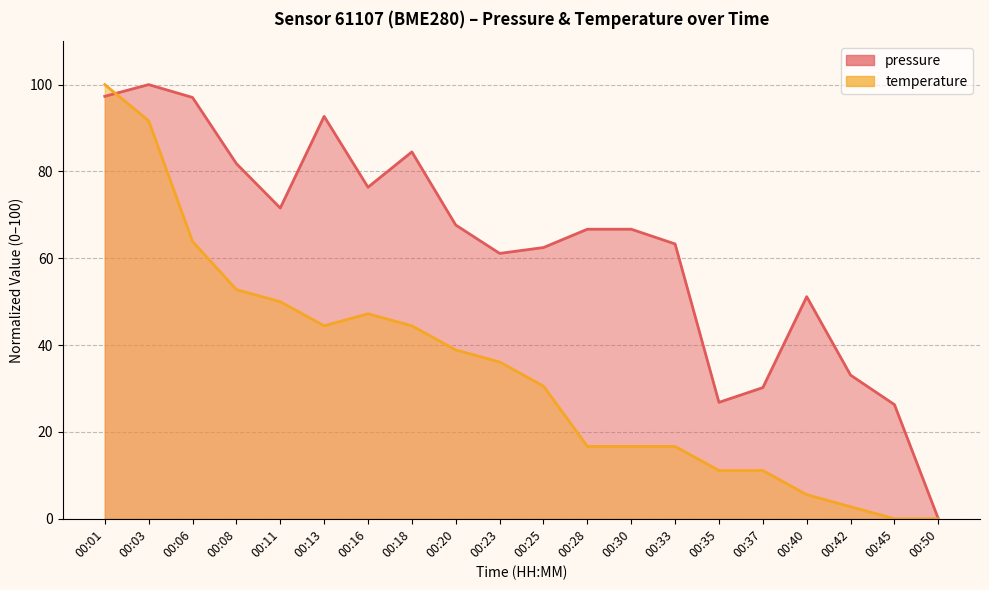

After their last crossing, which series has the higher values: temperature or pressure?

pressure